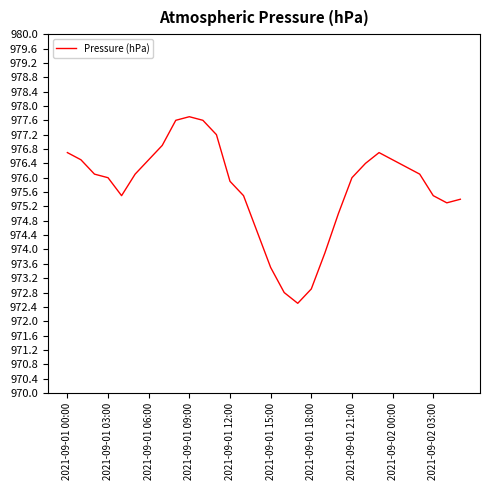

What is the maximum value shown in the chart?

977.7